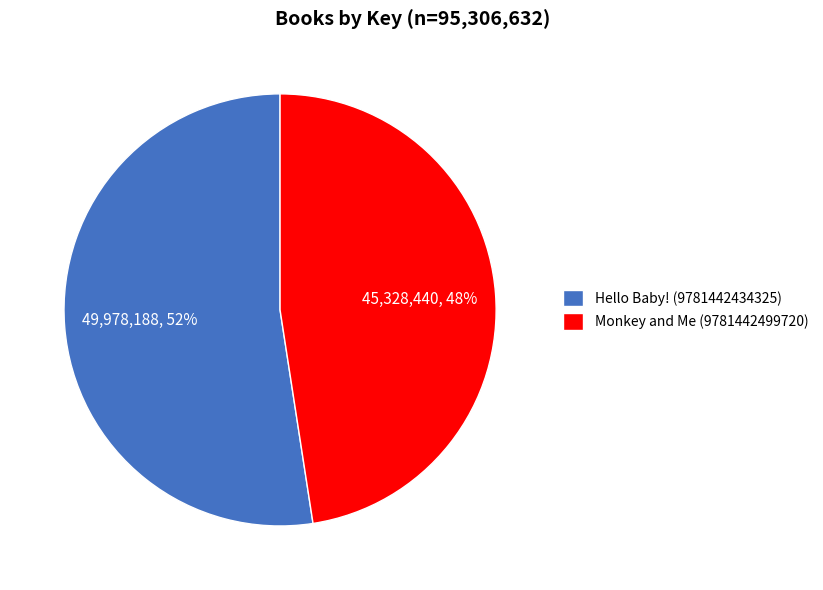

Do Hello Baby! (9781442434325) and Monkey and Me (9781442499720) together represent more than half of the pie?

Yes